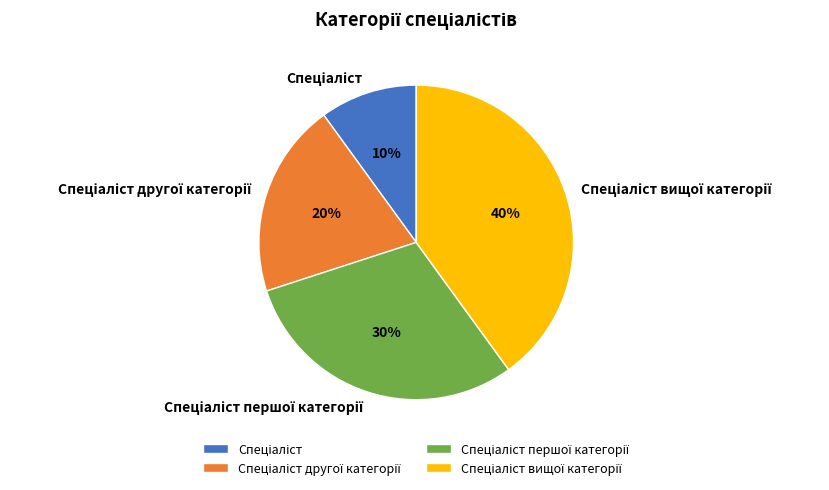

To the nearest percent, what is the average slice percentage?

25%